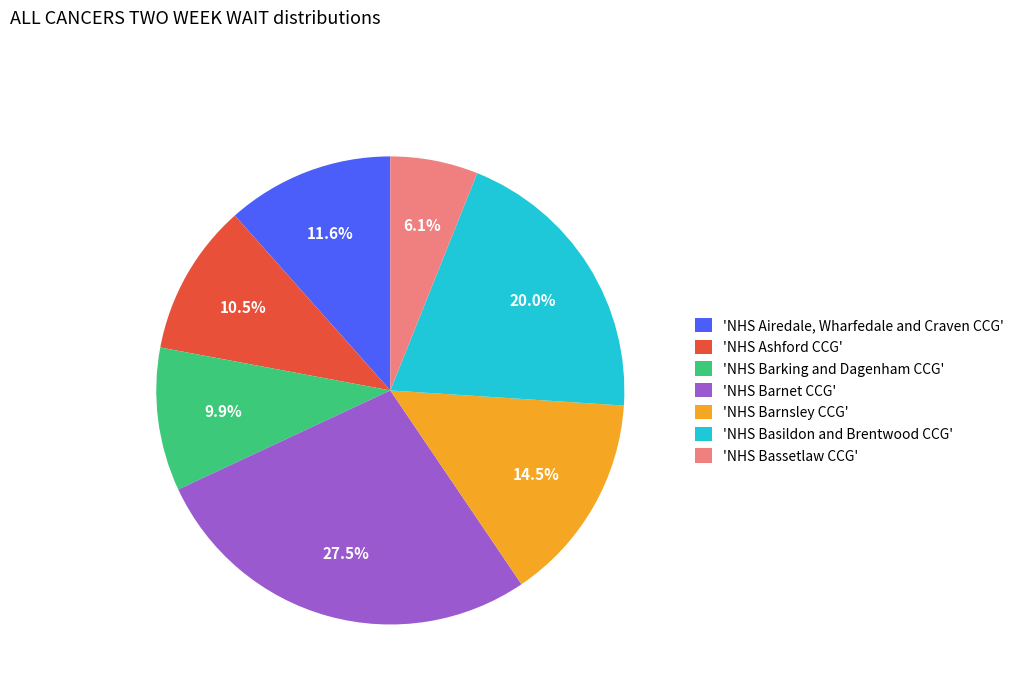

How many slices are in this pie chart?

7